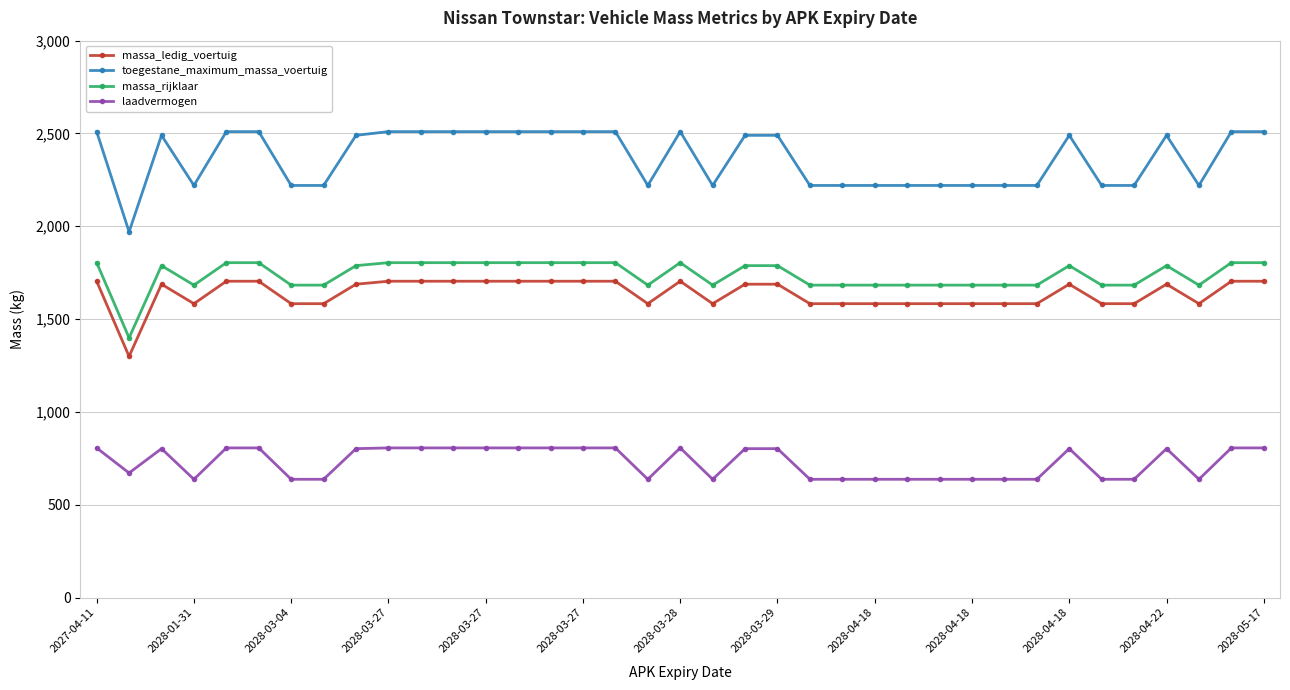

What is the value of the toegestane_maximum_massa_voertuig point at the 4th from the left?

2220